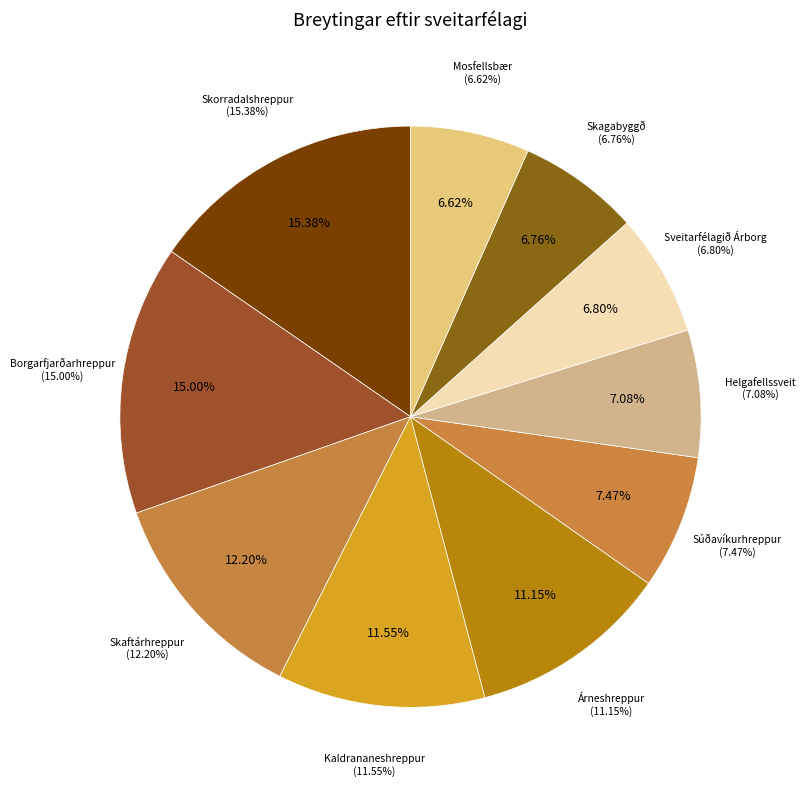

Count the number of slices in the pie.

10